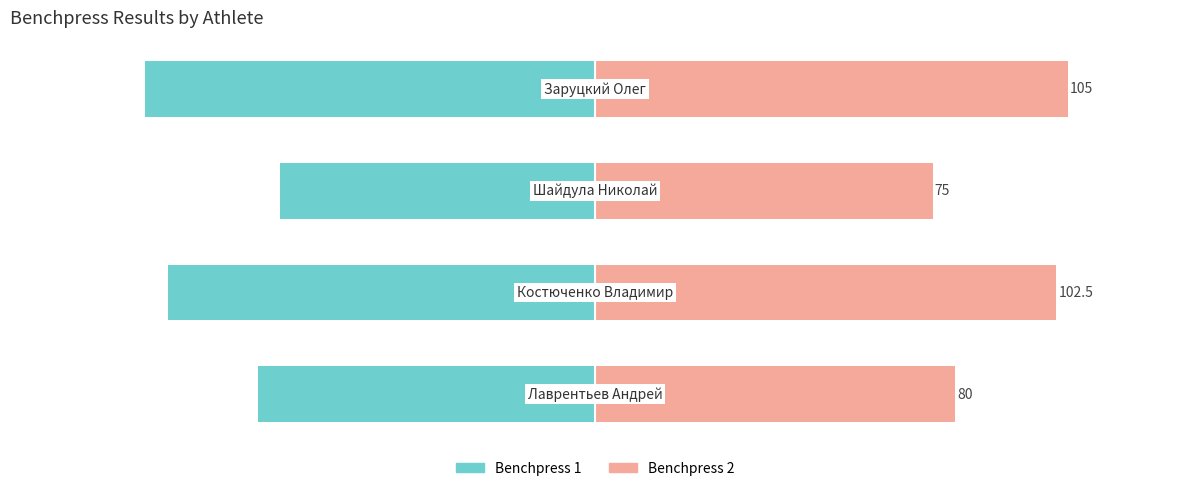

What is the label of the 3rd bar from the right?

−100